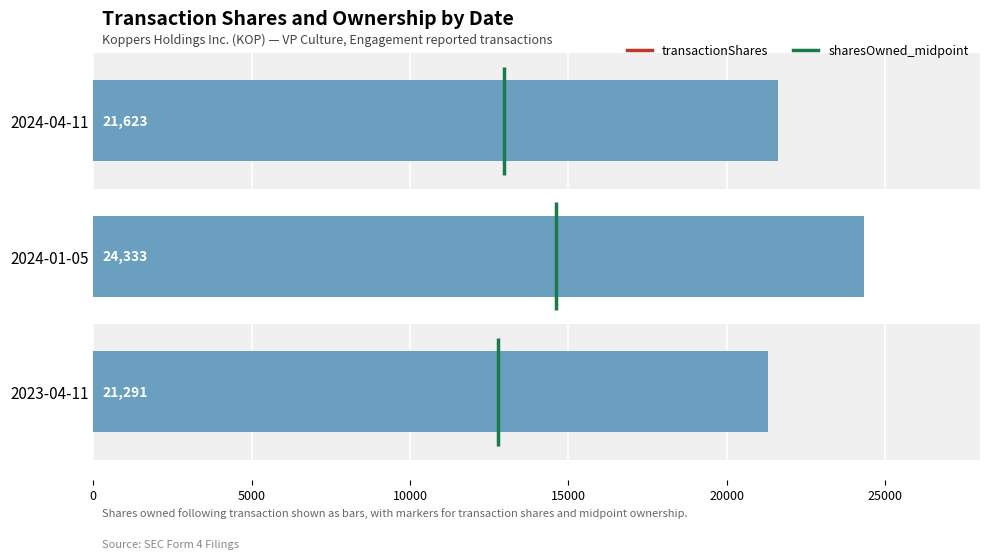

The chart shows a value of 32595 at 2024-01-05. True or false?

False